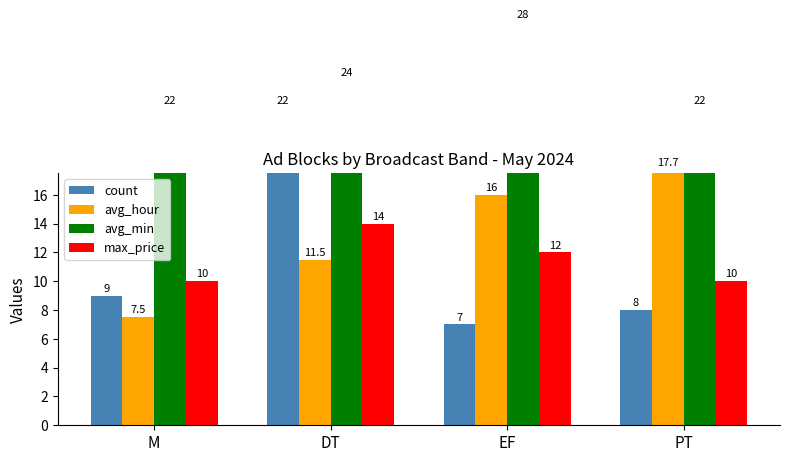

How many distinct data groups are displayed?

4